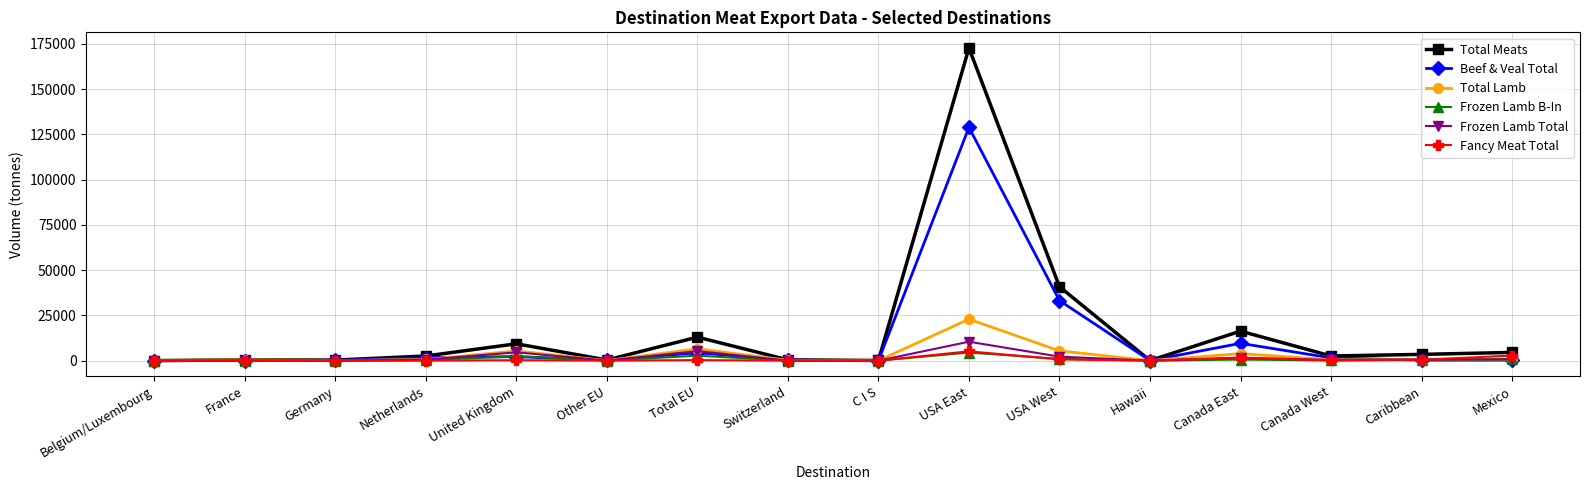

The value of Total Lamb at Germany is 55.5. True or false?

True